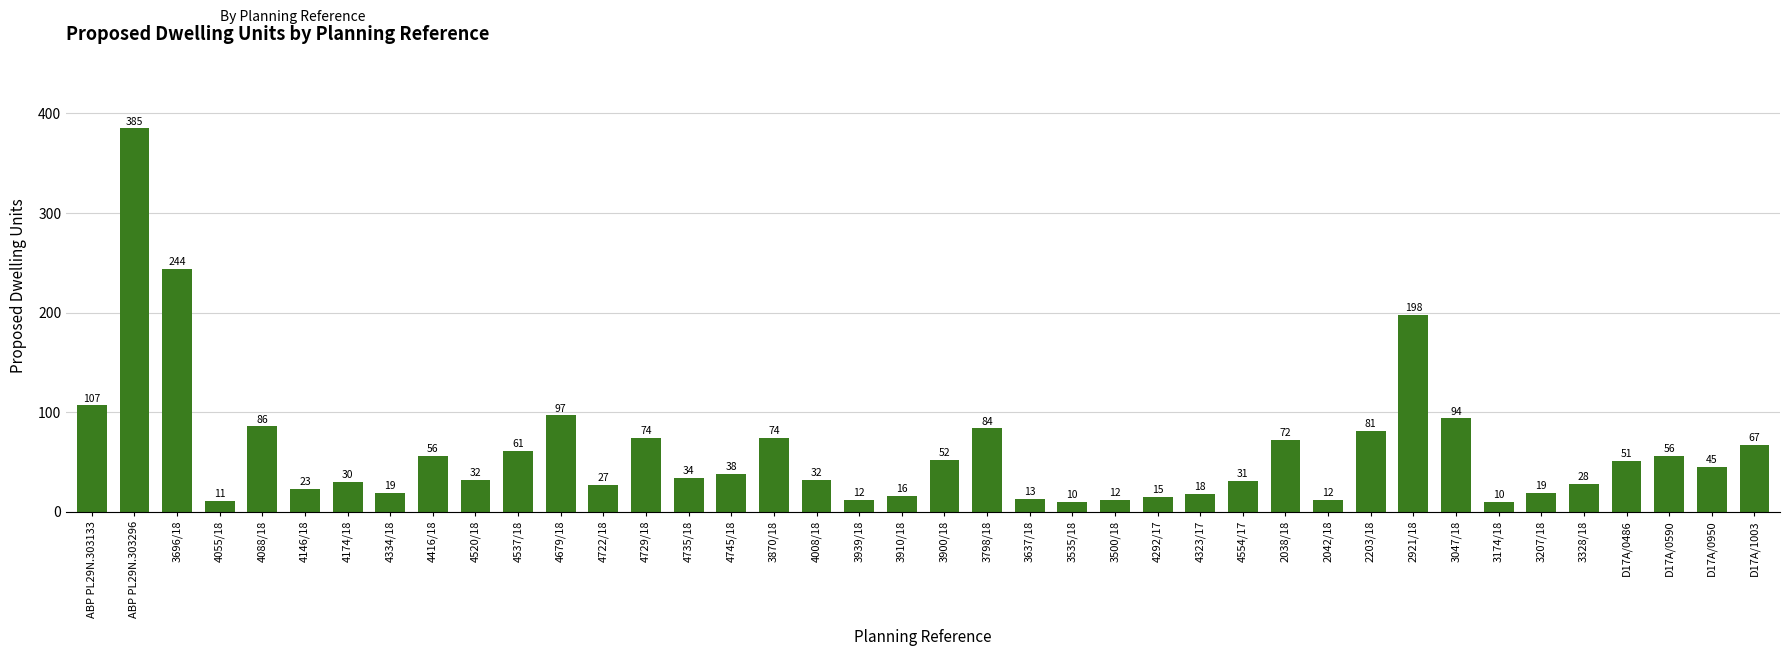

Reading left to right, what are all the values shown in this chart?

107	385	244	11	86	23	30	19	56	32	61	97	27	74	34	38	74	32	12	16	52	84	13	10	12	15	18	31	72	12	81	198	94	10	19	28	51	56	45	67